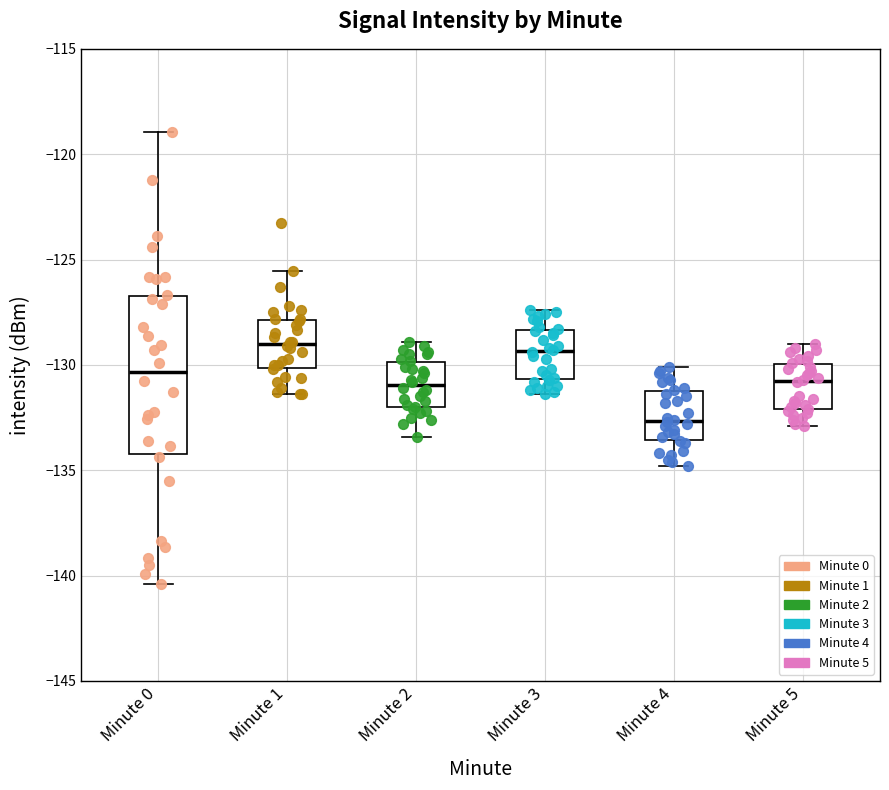

Where is the lower edge of the box for Minute 3 on the y-axis? The values are not printed on the chart, so give them approximately, as read against the axis.

-130.5